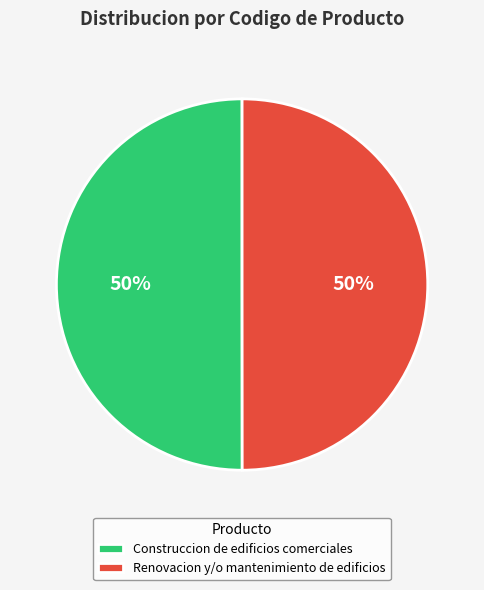

How many segments does this pie chart have?

2